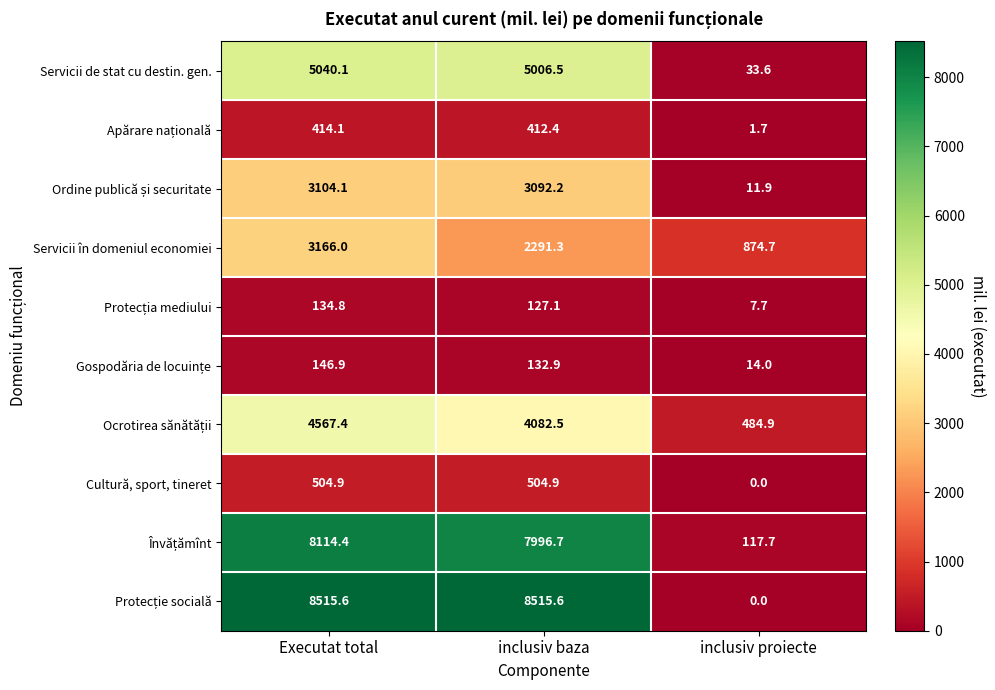

What is the difference between the maximum and minimum values in the Servicii de stat cu destin. gen. series?

5006.5